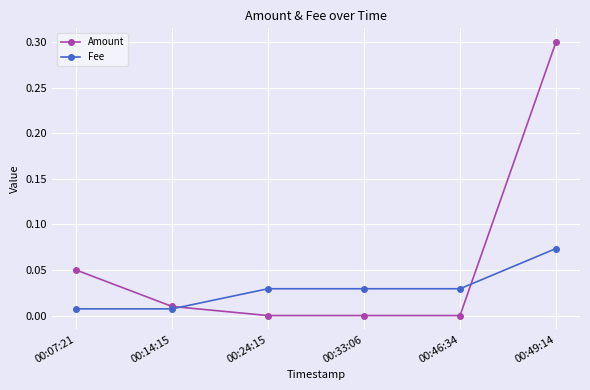

Rank the series by their average value, from highest to lowest.

Amount, Fee